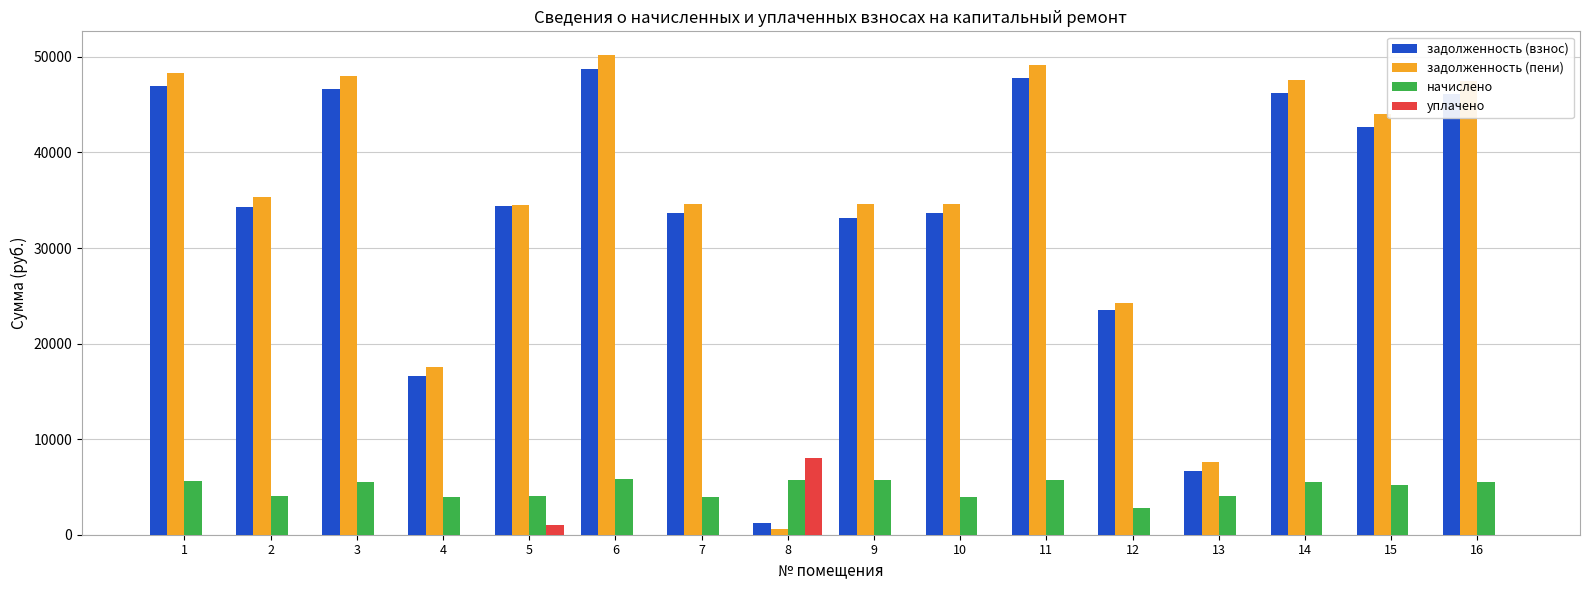

At which label is задолженность (пени) closest to 25404?

12